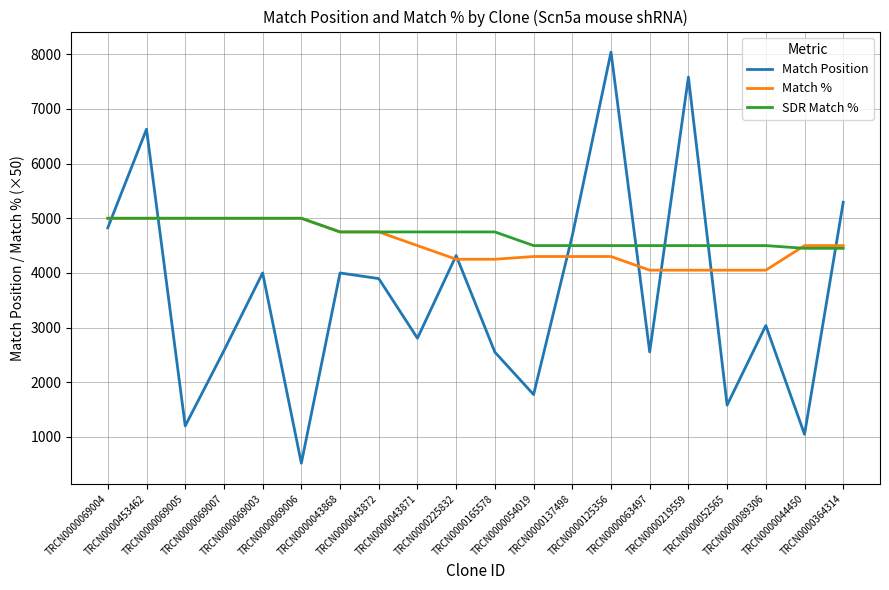

Which series ends up on top after the final intersection of Match Position and SDR Match %?

Match Position